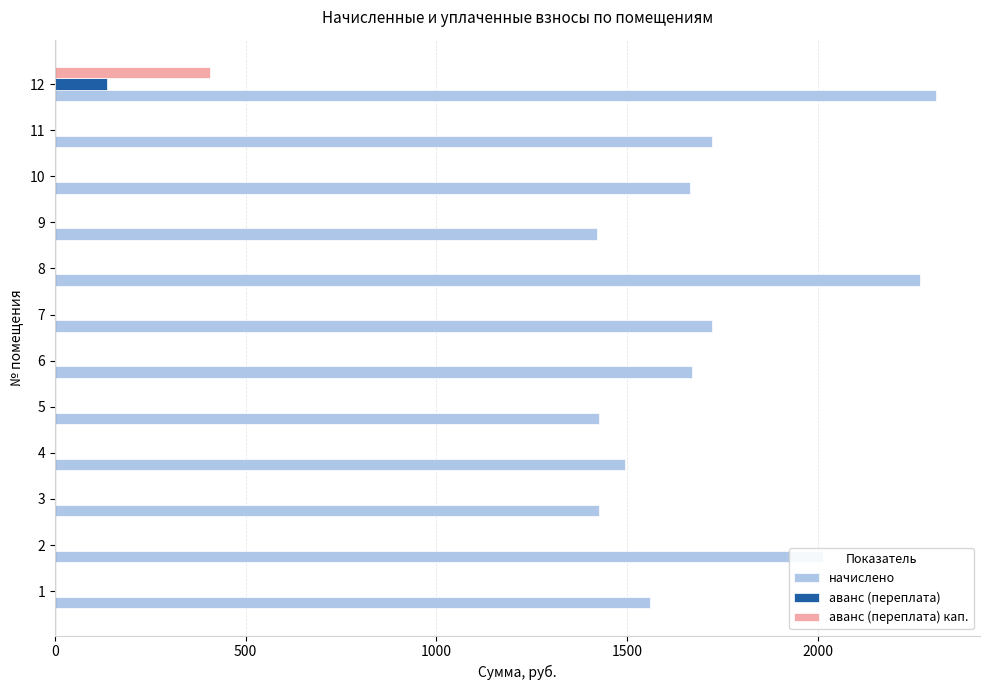

At which category is the sum across all series the highest?

12